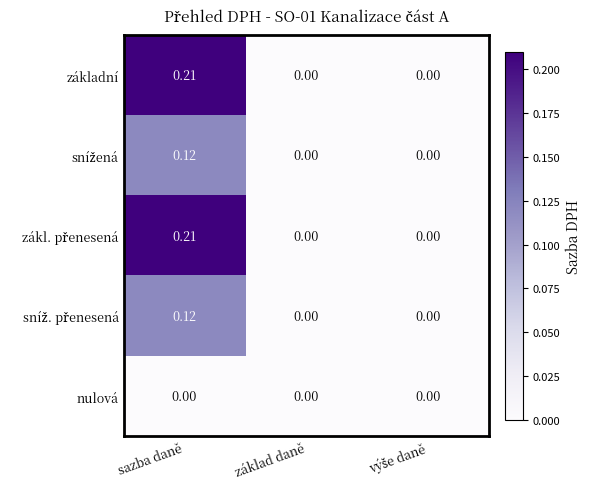

Which category has the highest value across all series?

sazba daně